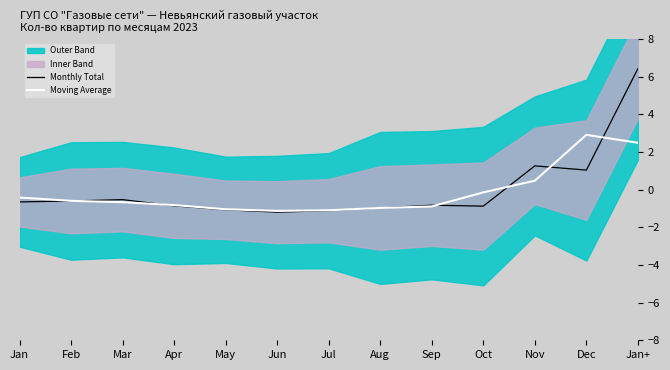

Which series has the largest total across all categories?

Monthly Total